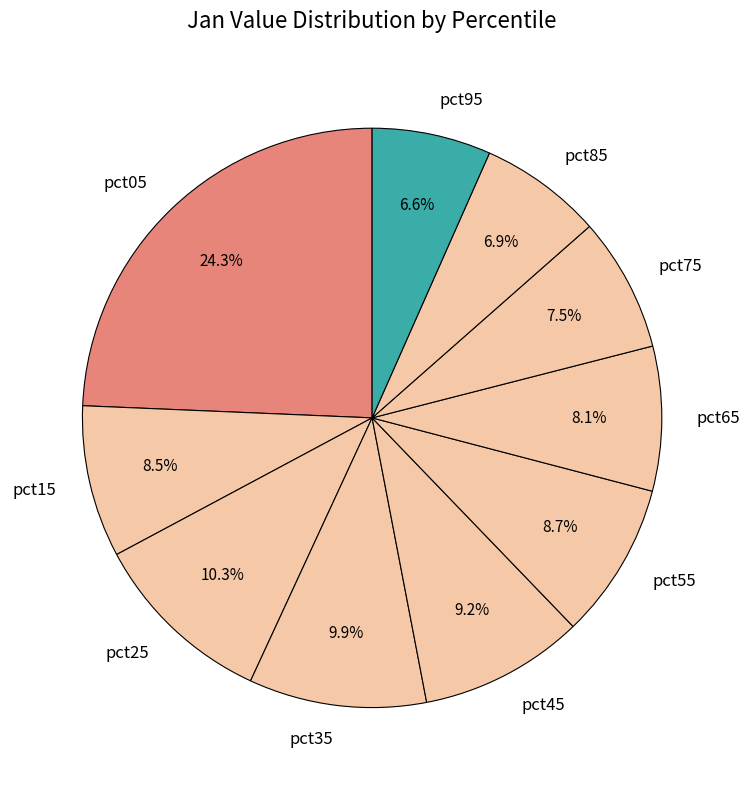

To the nearest percent, what is the average slice percentage?

10%